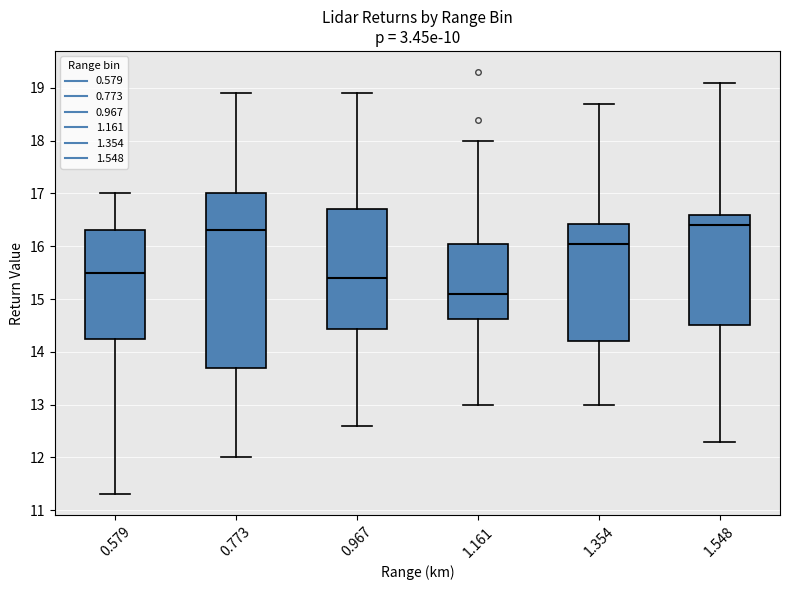

Comparing the boxes themselves (not the whiskers), which one is the tallest?

0.773